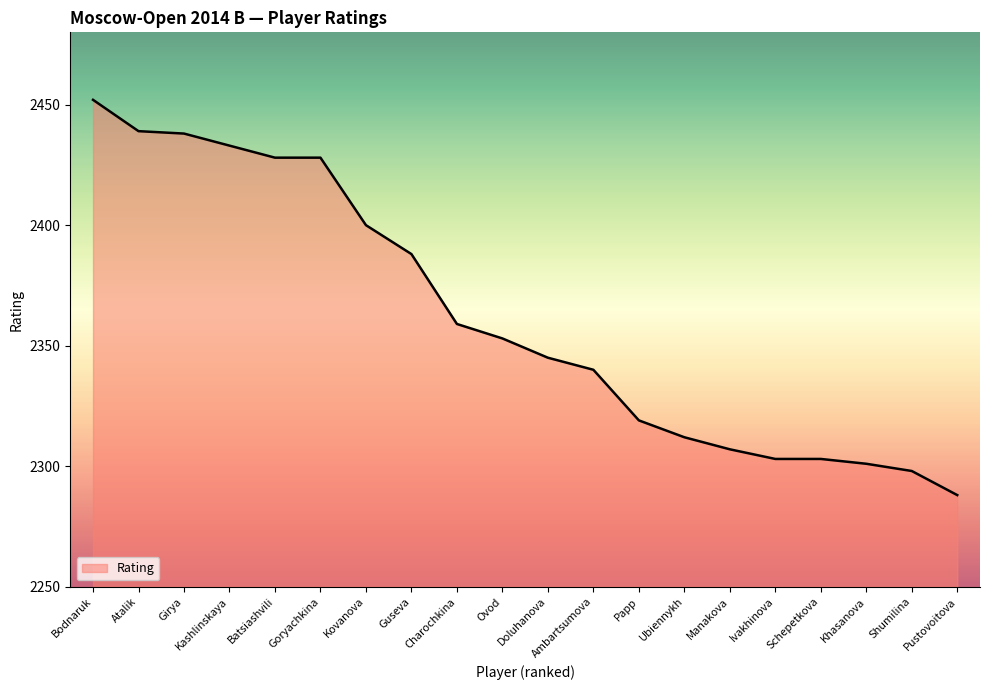

True or false: the data shows 601 at Ambartsumova.

False